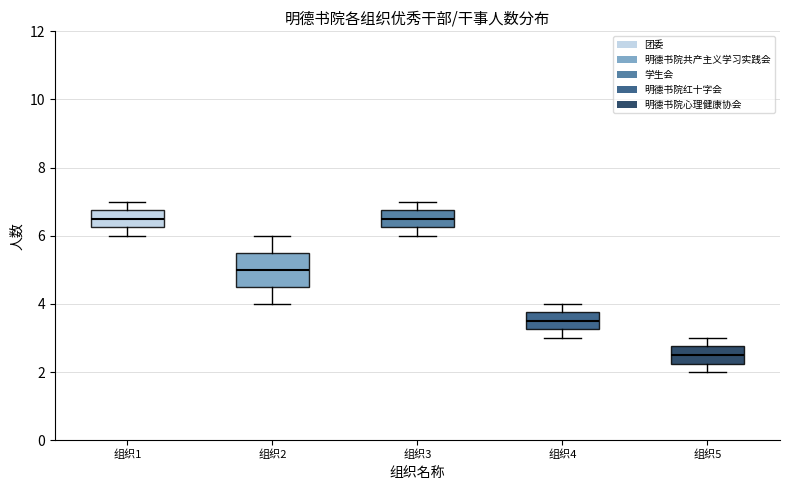

Reading left to right, read every box against the y-axis: the position of its median line, the range the box covers, and the ends of its whiskers. The values are not printed on the chart, so give them approximately, as read against the axis.

组织1: median 6.6, box 6.2 to 6.8, whiskers 6.0 to 7.0
组织2: median 5.0, box 4.6 to 5.6, whiskers 4.0 to 6.0
组织3: median 6.6, box 6.2 to 6.8, whiskers 6.0 to 7.0
组织4: median 3.6, box 3.2 to 3.8, whiskers 3.0 to 4.0
组织5: median 2.6, box 2.2 to 2.8, whiskers 2.0 to 3.0